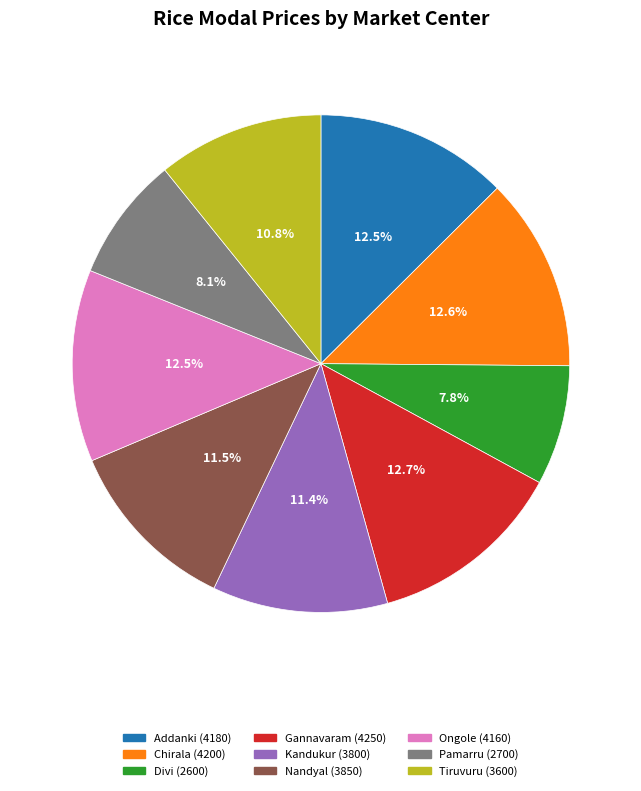

Between Ongole and Pamarru, which is larger?

Ongole